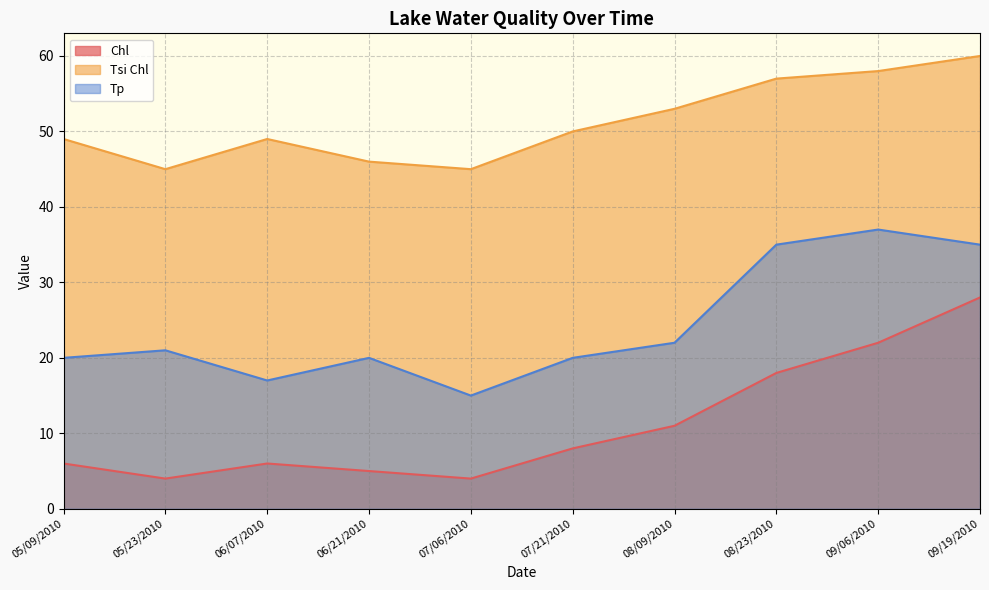

Where is Tp nearest to the value 26?

08/09/2010